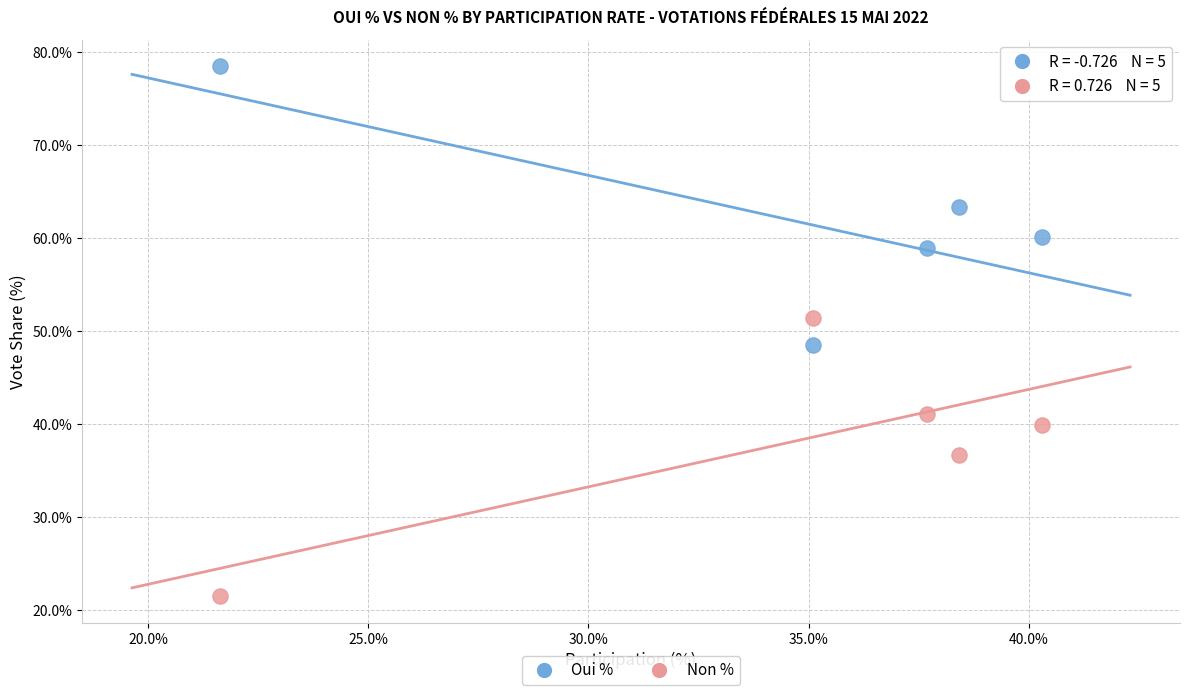

Across all data points, what is the average Y value?

50.0